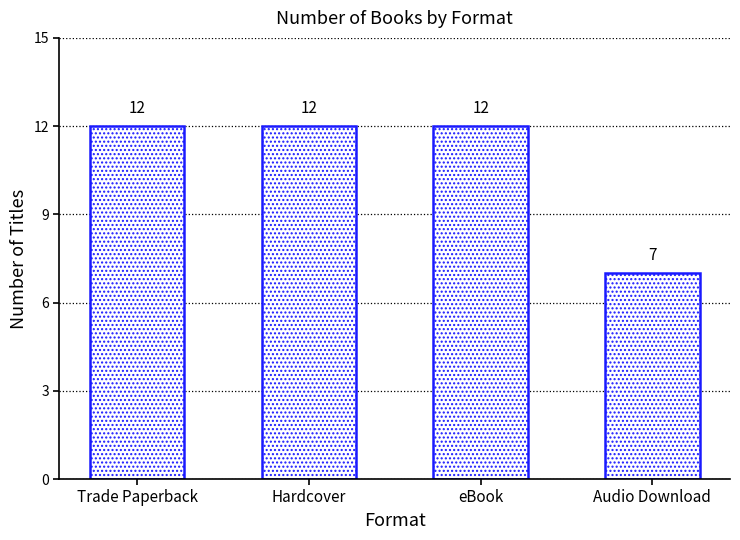

At which label is the value closest to 9?

Audio Download